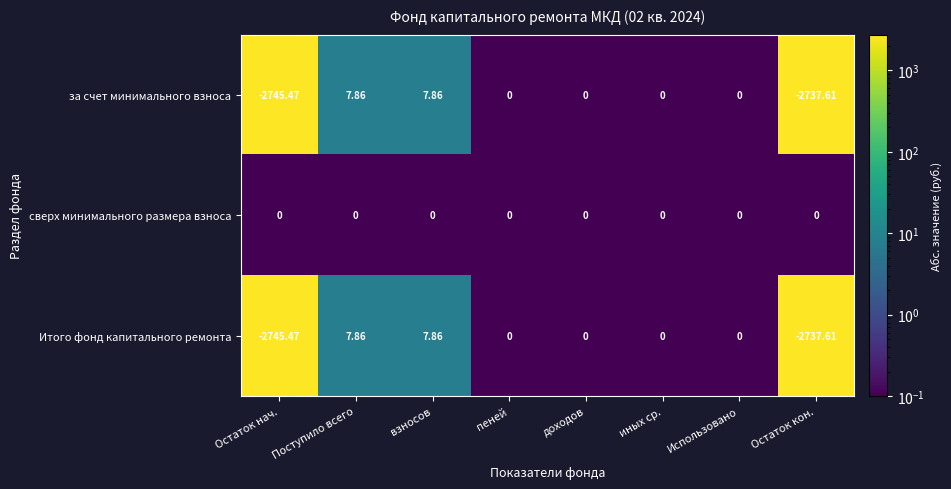

Is the value of Итого фонд капитального ремонта at доходов greater than the value of за счет минимального взноса at Остаток кон.?

Yes